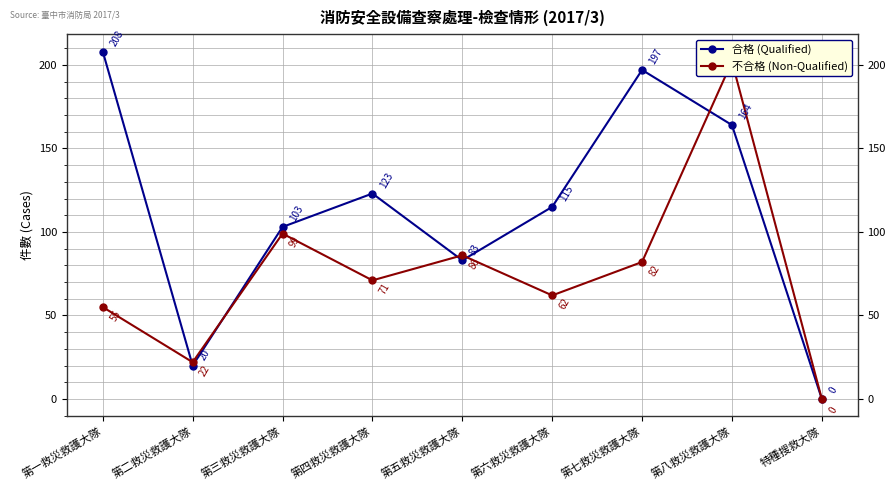

Is it true that 不合格 (Non-Qualified) equals 21 at 第四救災救護大隊?

False